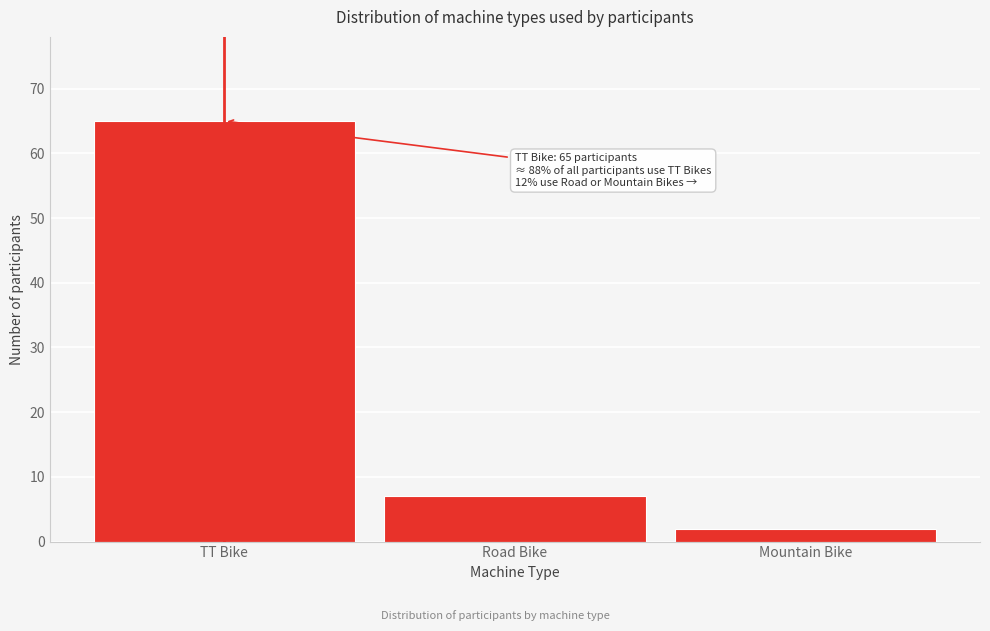

Reading left to right, list all the values displayed in this chart.

TT Bike=65	Road Bike=7	Mountain Bike=2